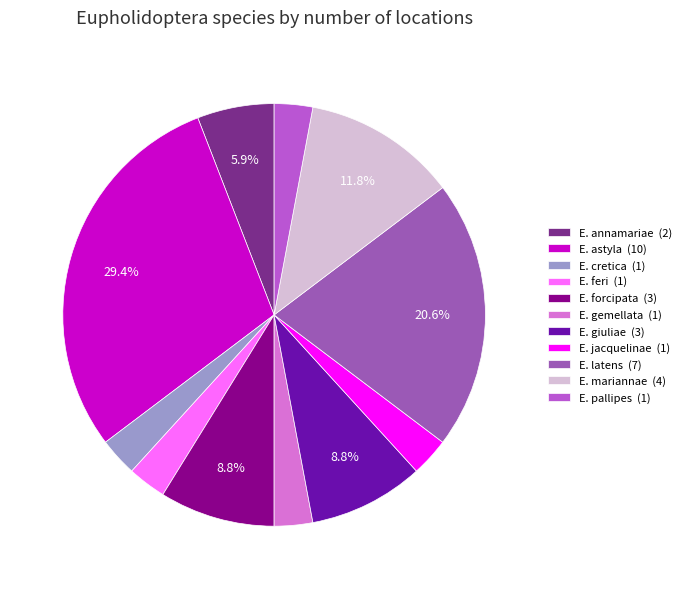

What percentage do E. forcipata (3) and E. mariannae (4) together represent?

20.6%